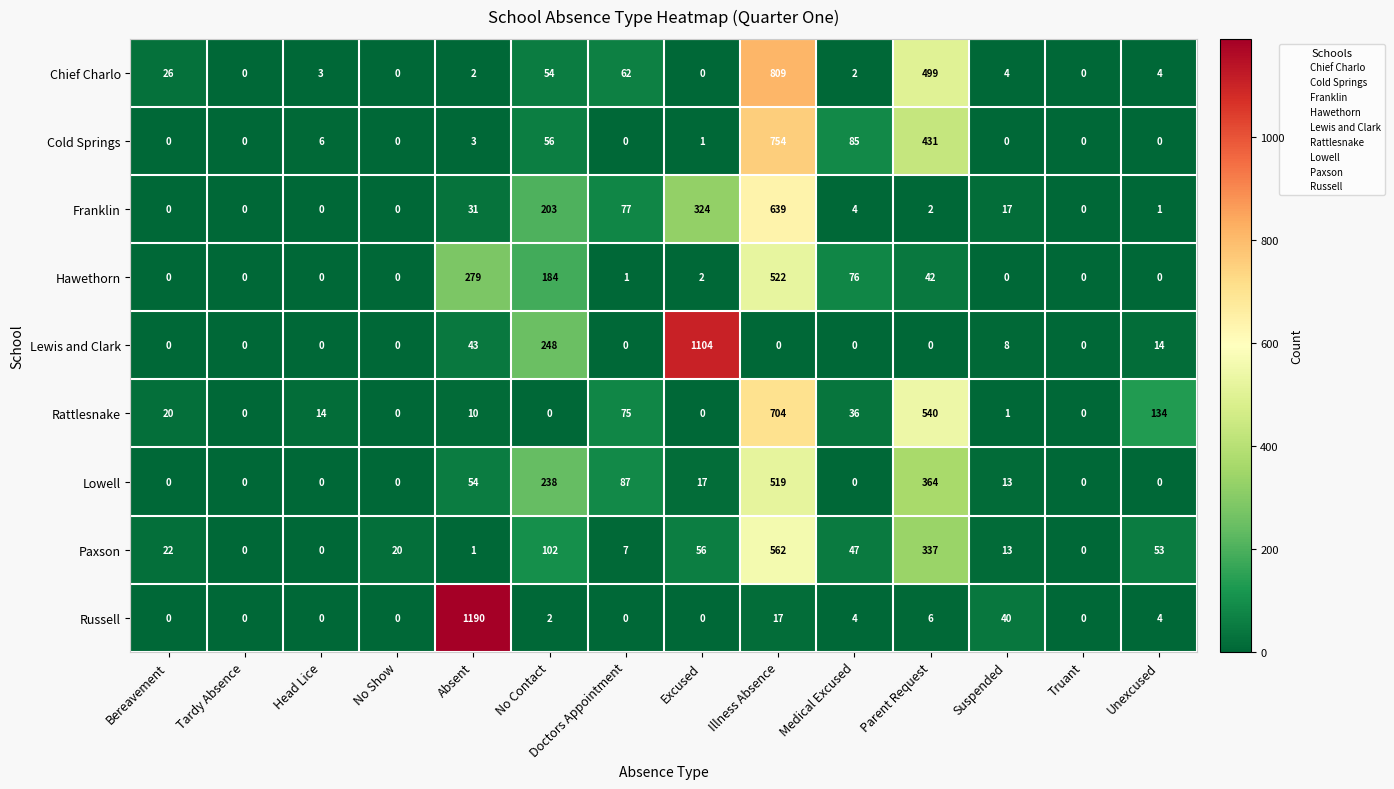

At how many categories does at least one series exceed 300?

4